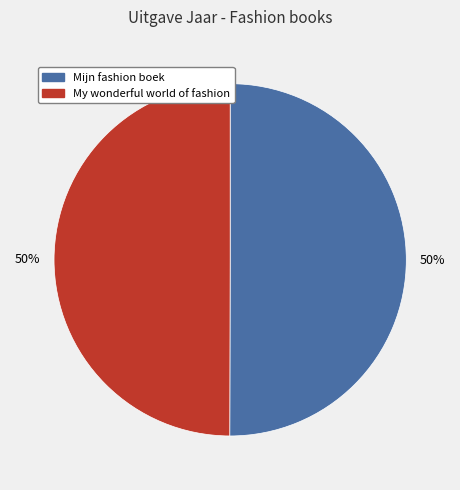

To the nearest percent, what portion does My wonderful world of fashion represent?

50%